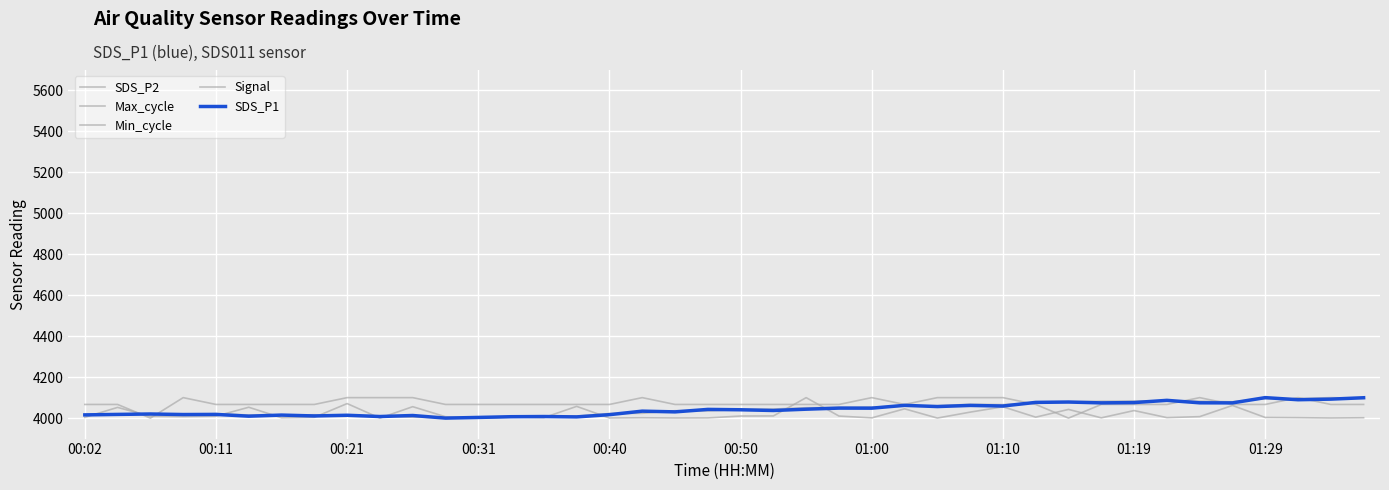

What are all the series names shown in the legend?

SDS_P2, Max_cycle, Min_cycle, Signal, SDS_P1